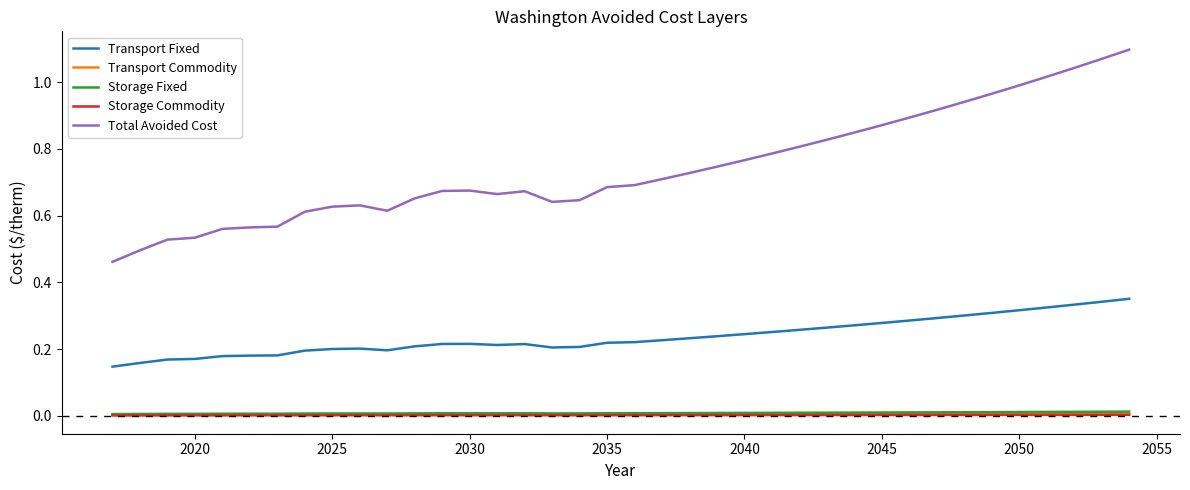

Does the chart have visible grid lines?

No